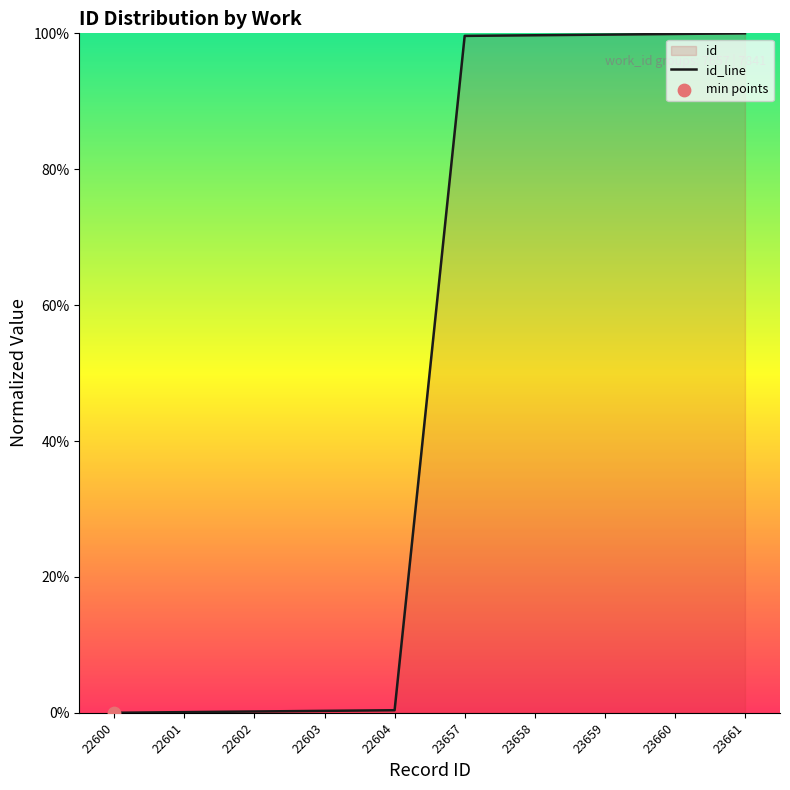

Which has a higher value, 22600 or 23661?

23661